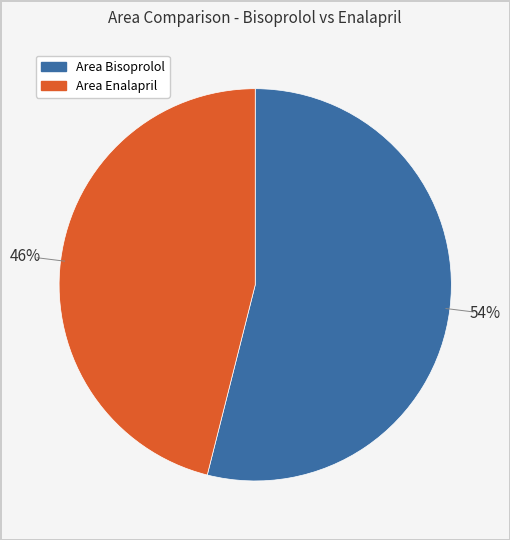

To the nearest percent, what is the average slice percentage?

50%